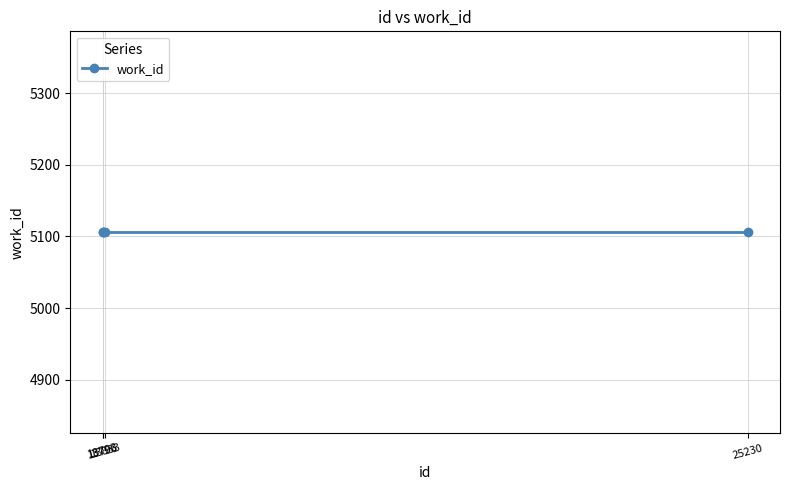

How many values in the id series exceed 13833?

1